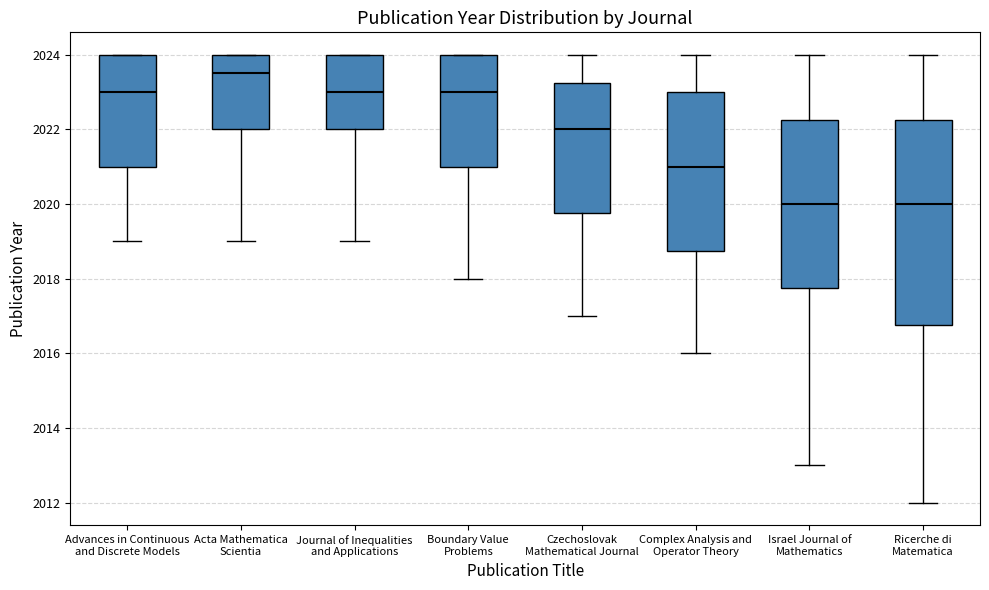

Which box's median line is the highest?

Acta Mathematica Scientia